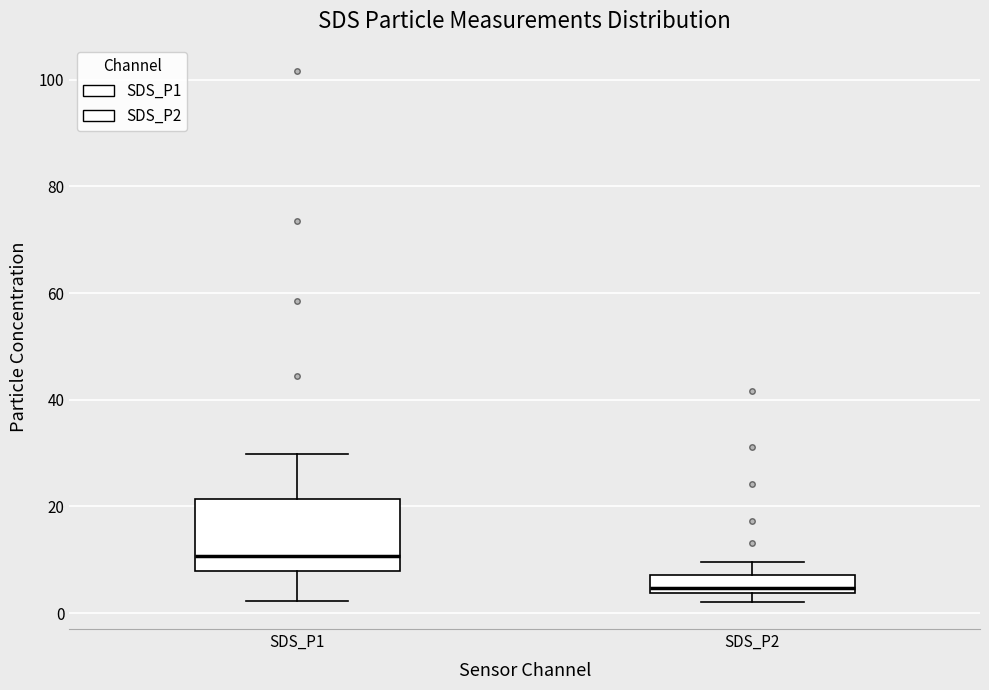

Where does the median line of the box for SDS_P1 sit on the y-axis? The values are not printed on the chart, so give them approximately, as read against the axis.

10